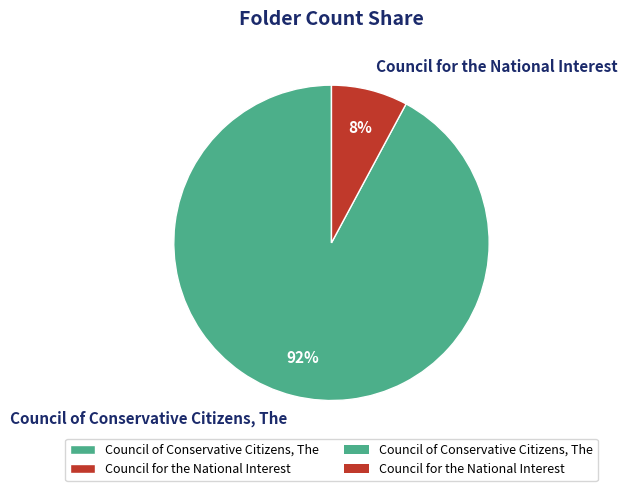

Does any single category account for the majority?

Yes